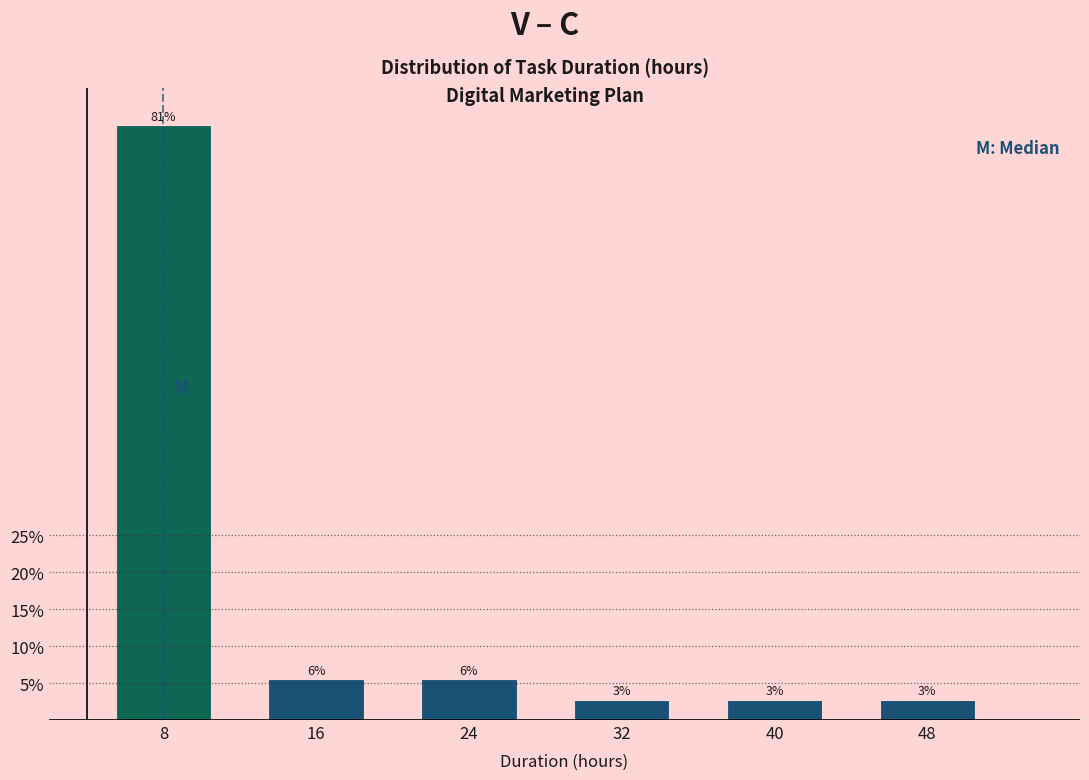

Are the bars horizontal?

No